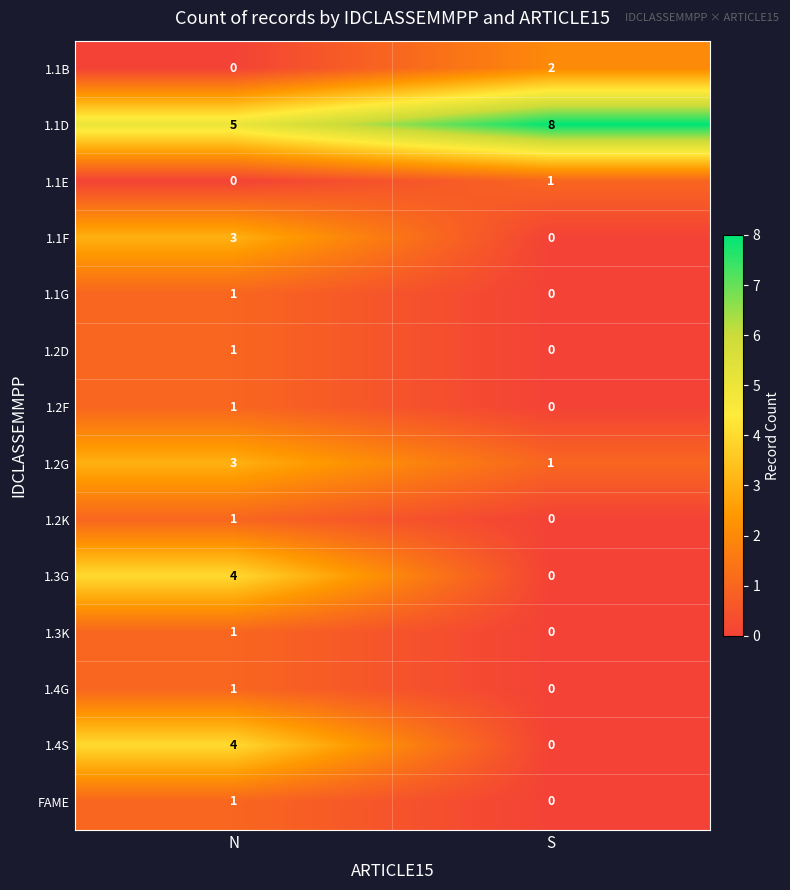

The value of 1.2K at N is 1. True or false?

True